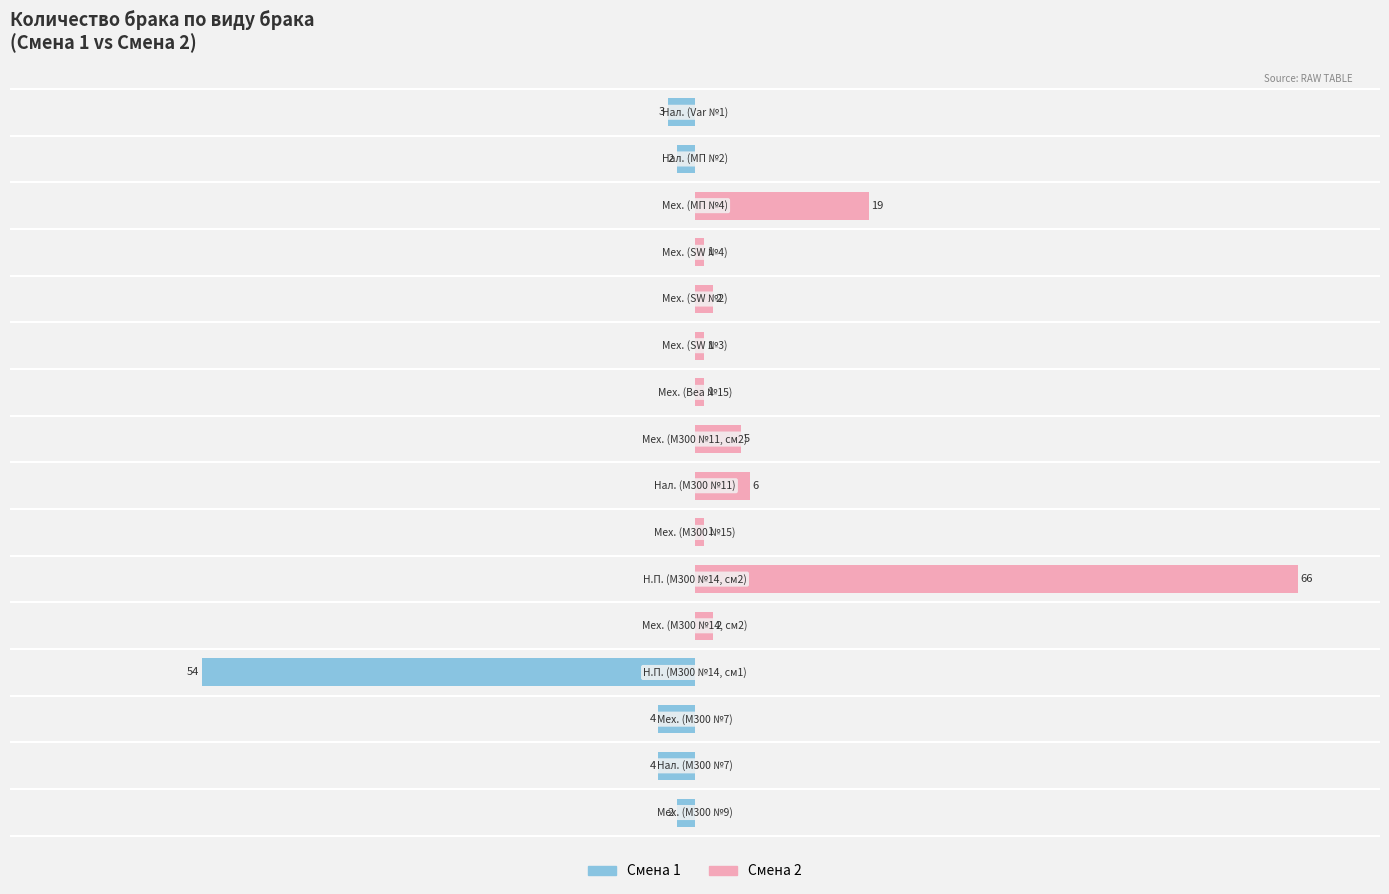

What is the minimum value shown in the chart?

-54